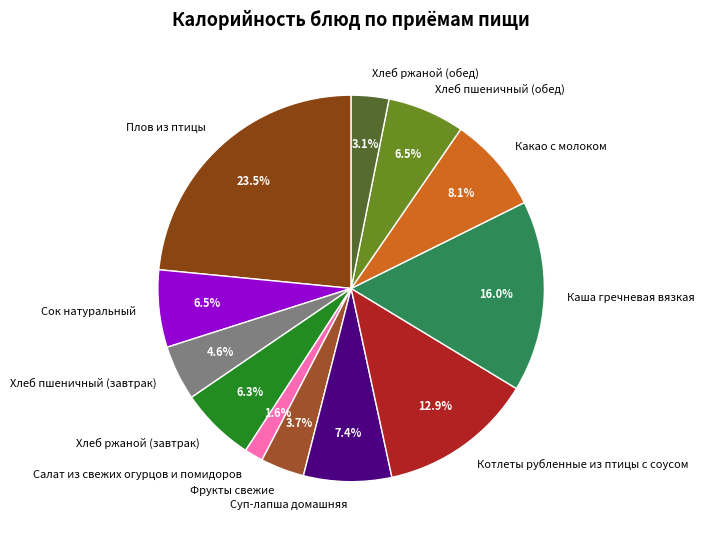

What percentage is NOT represented by Хлеб пшеничный (завтрак)?

95.4%